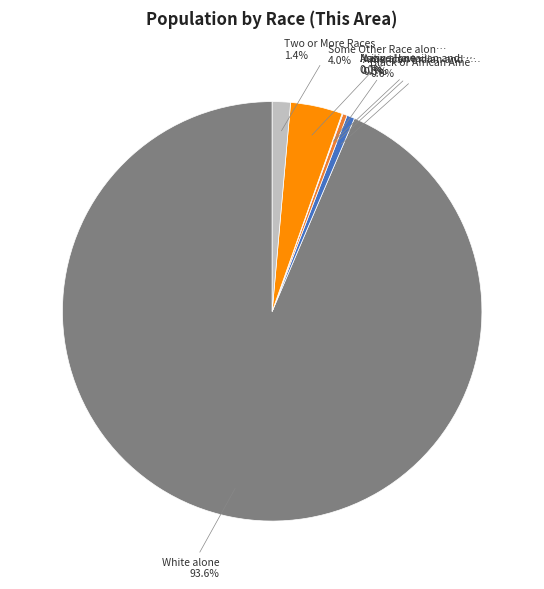

To the nearest percent, what is the average slice percentage?

14%